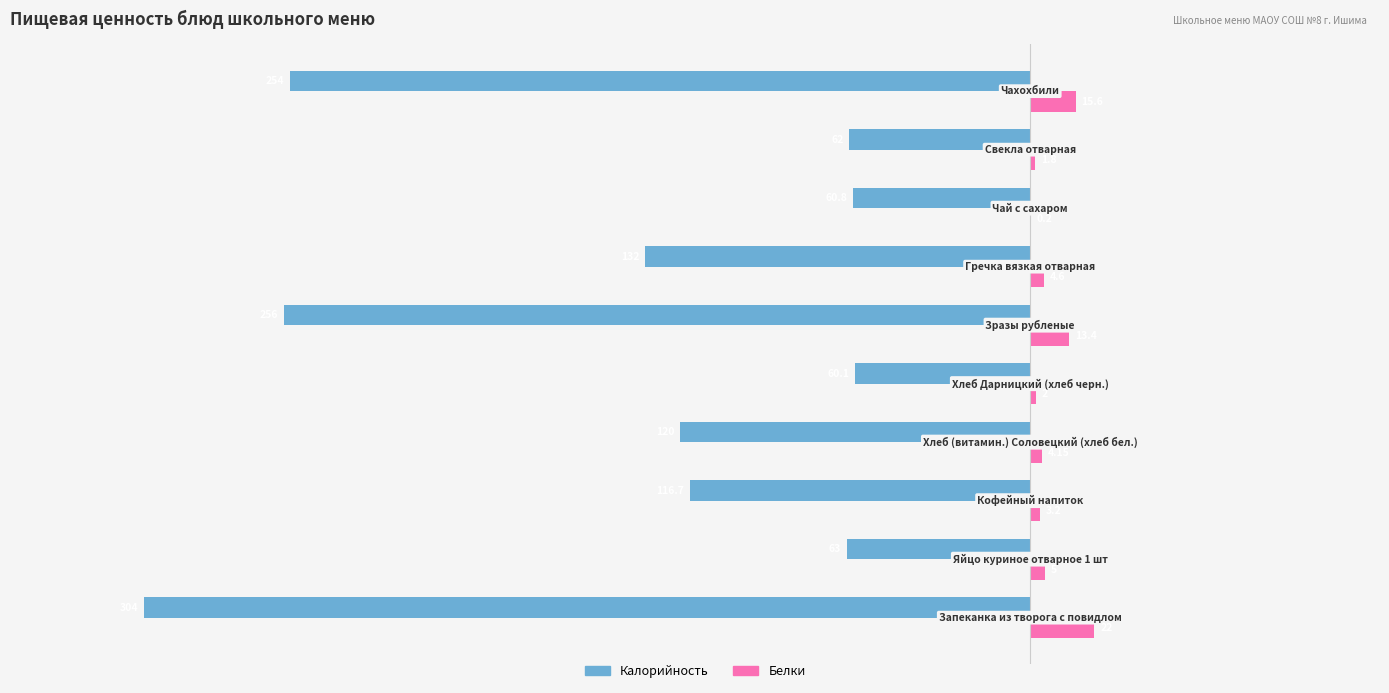

Which series has the largest total across all categories?

Белки